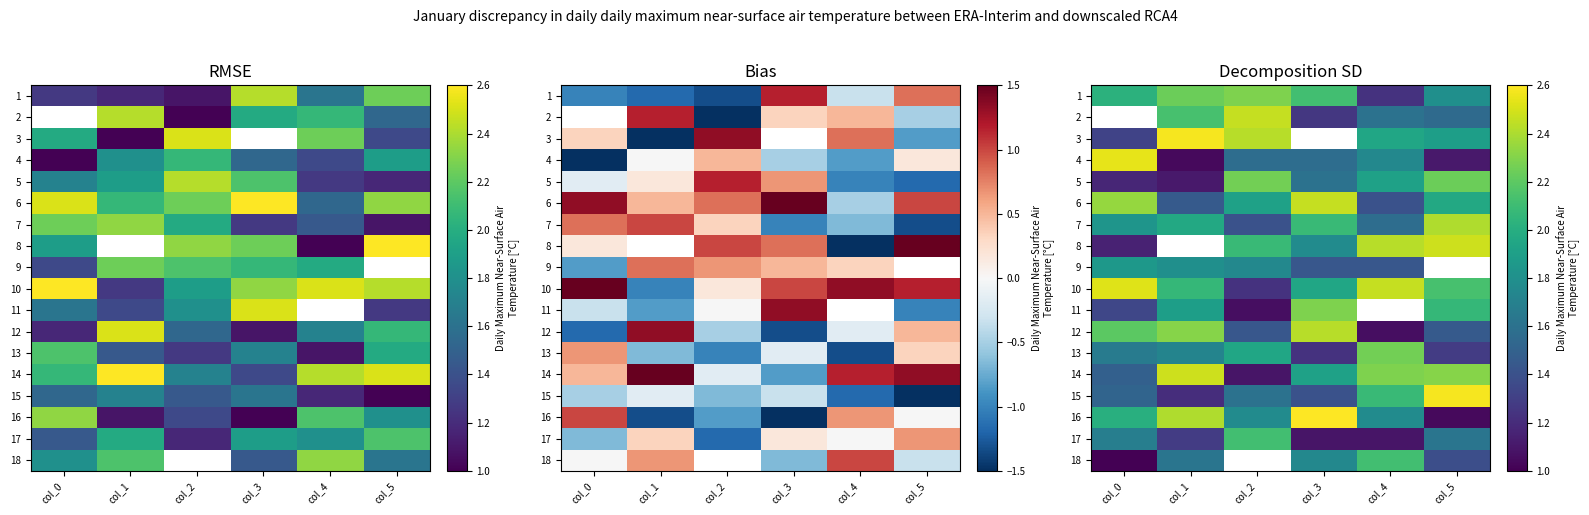

Is it true that 9 equals 0.7 at col_0?

False